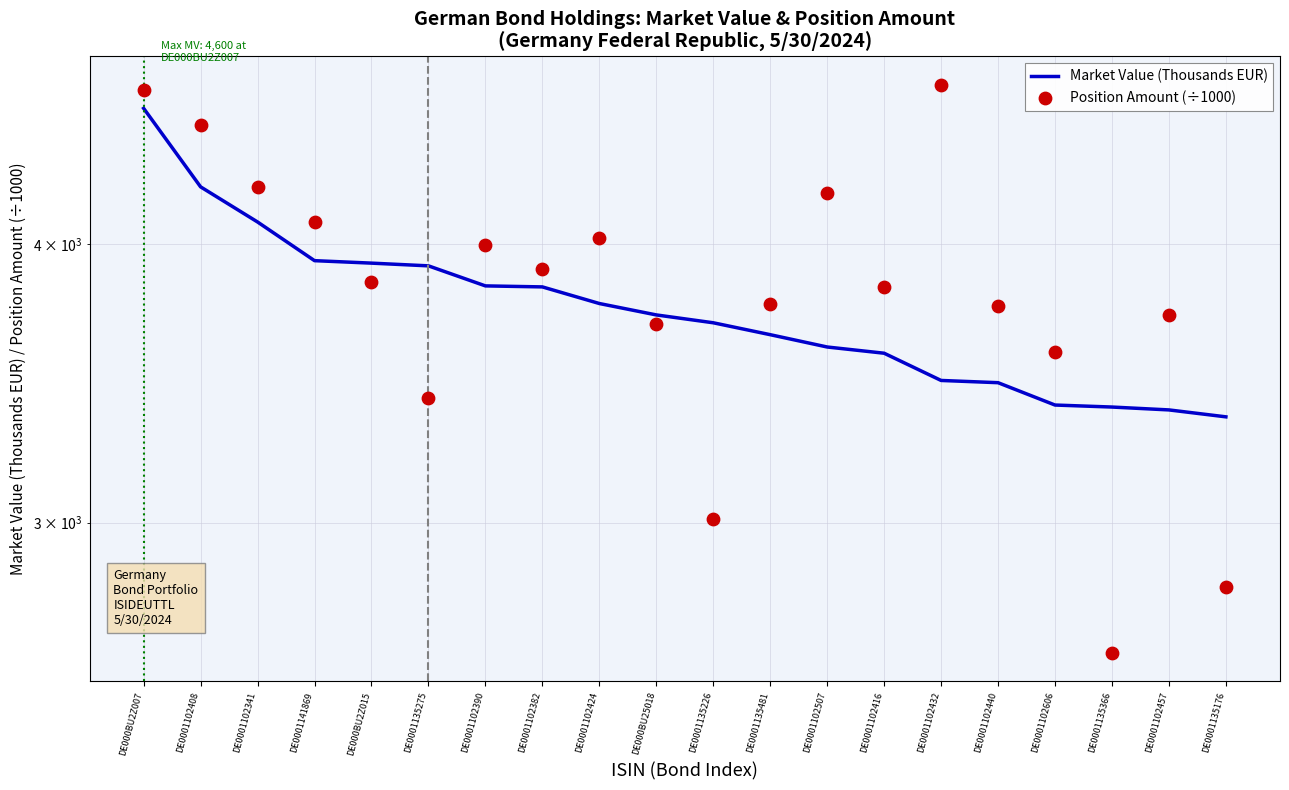

At which category is the sum across all series the highest?

DE000BU2Z007